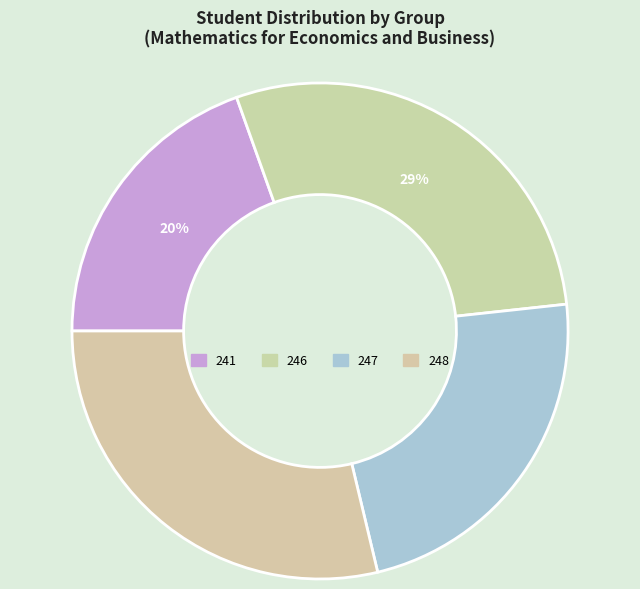

How many segments does this pie chart have?

4